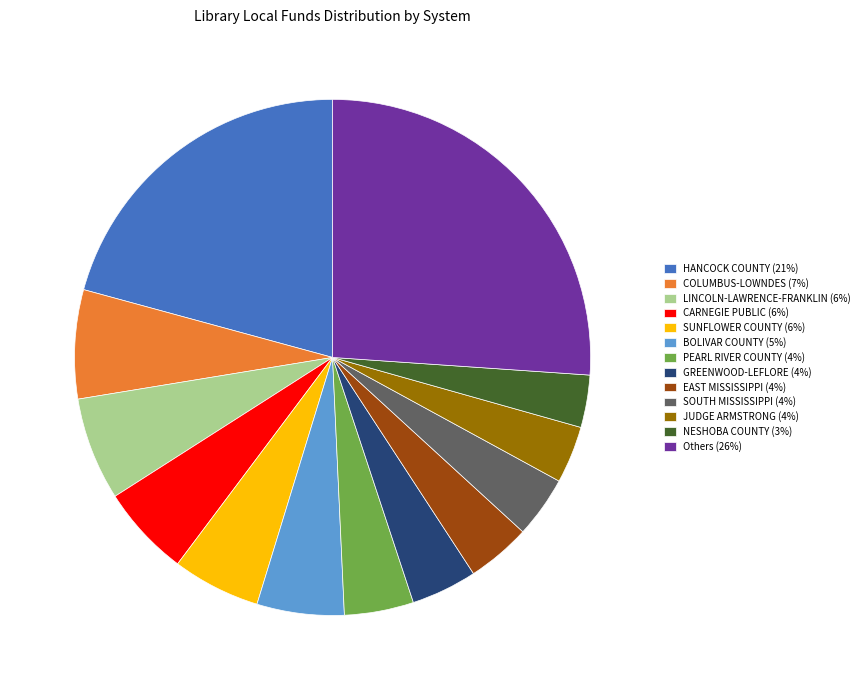

Is there a majority slice in this chart?

No